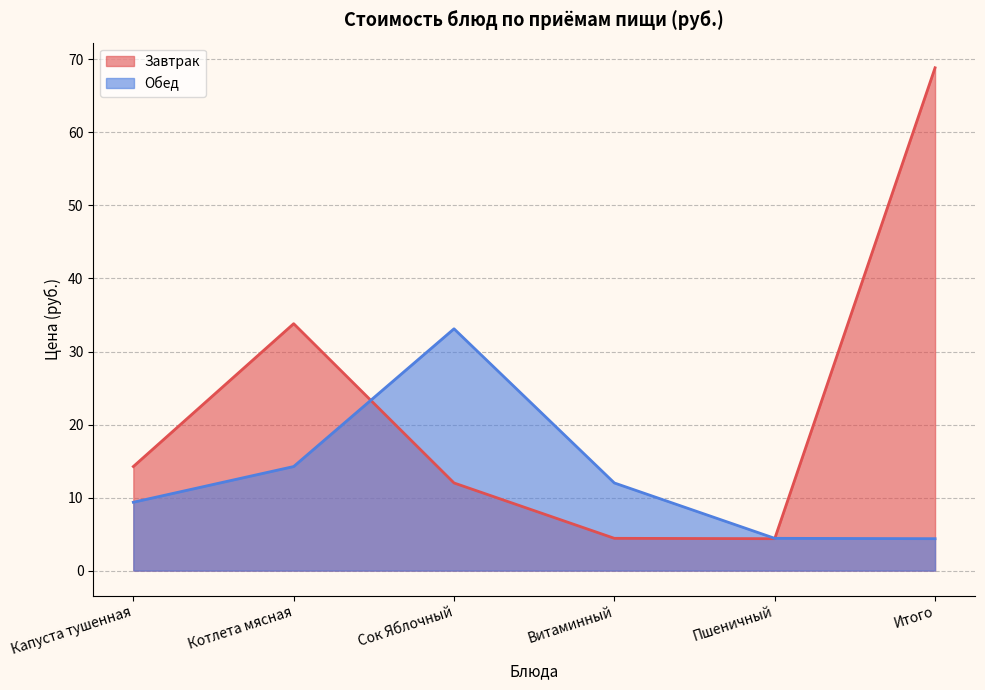

What is the total value across all series at Итого?

73.2